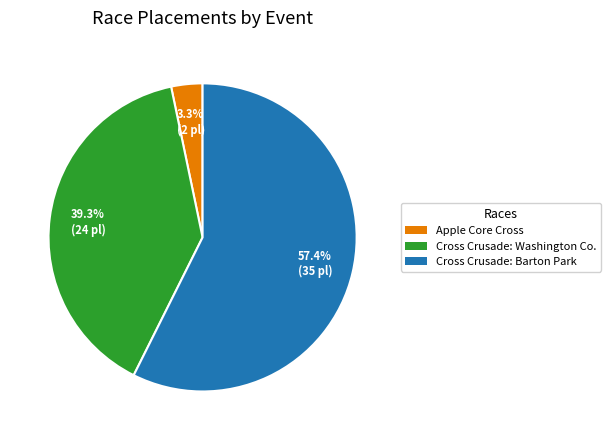

Which slice is the largest?

Cross Crusade: Barton Park